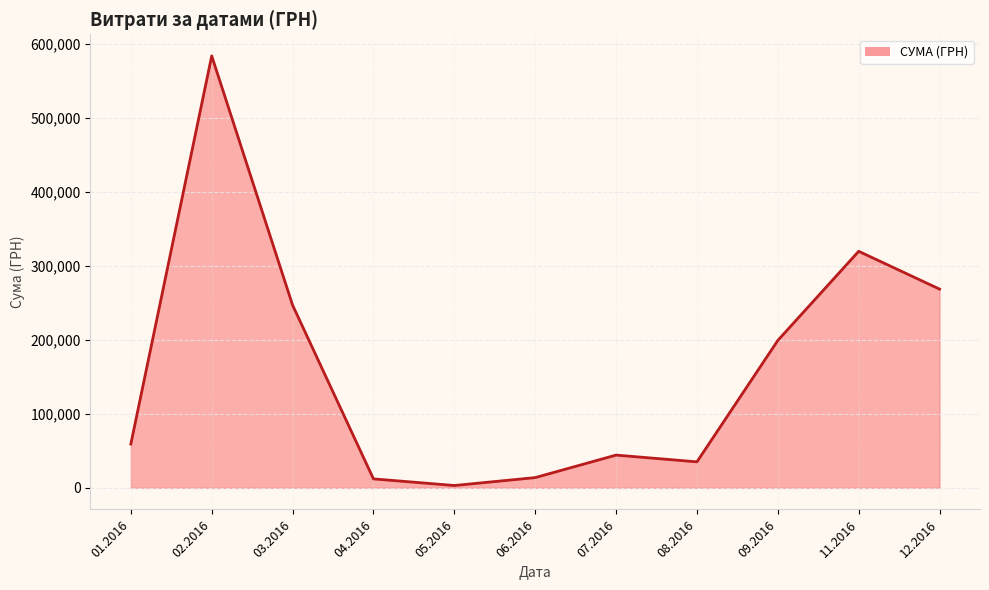

What is the greatest value displayed?

583556.1